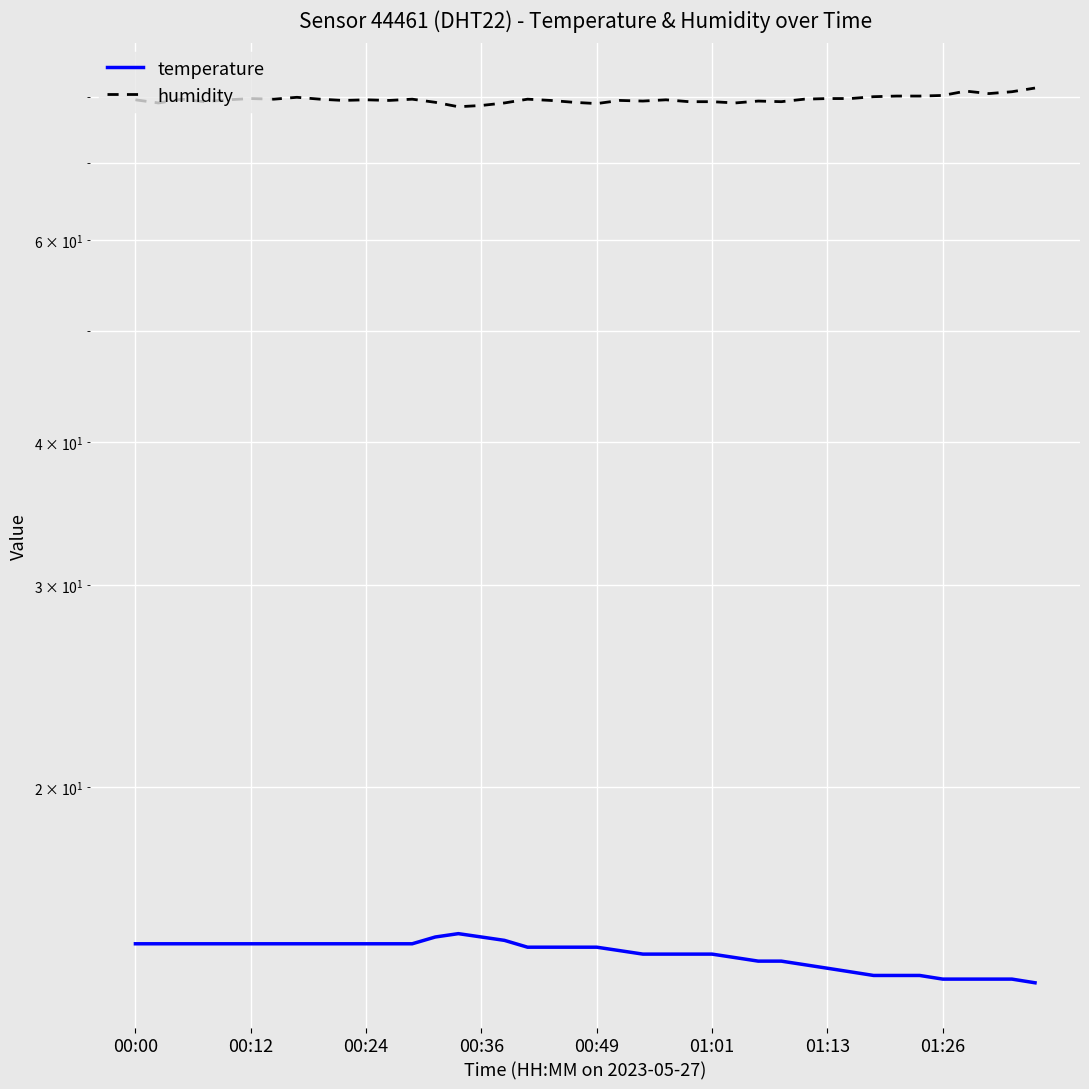

In temperature, how many points are higher than both neighbors (excluding endpoints)?

1